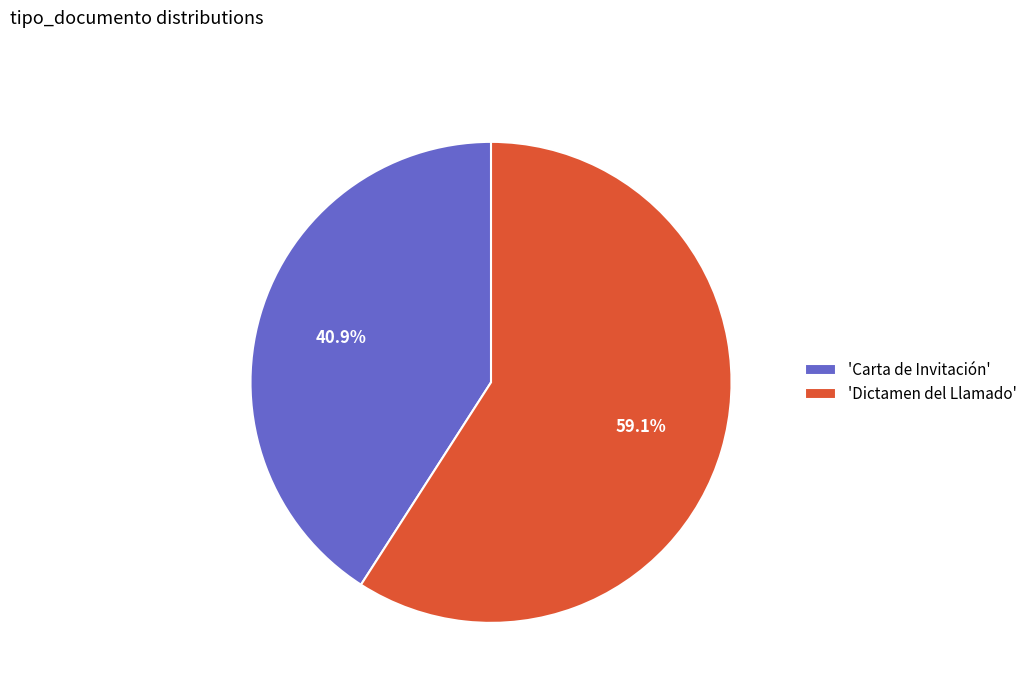

To the nearest percent, what is the difference between the largest and smallest slice percentages?

18%